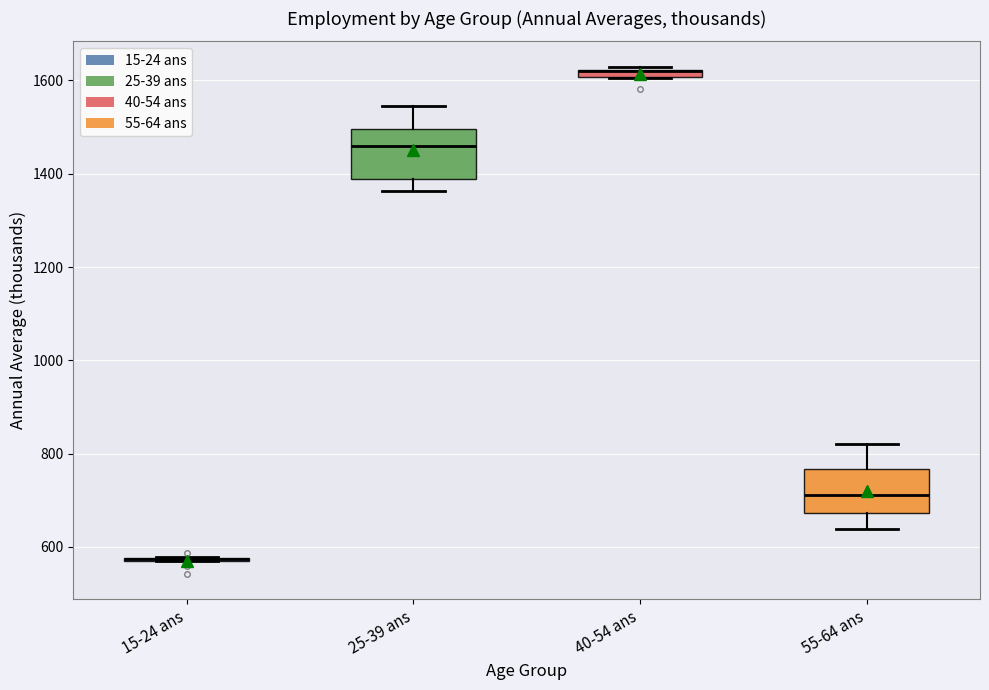

Where does the lower whisker of the box for 25-39 ans end on the y-axis? The values are not printed on the chart, so give them approximately, as read against the axis.

1360